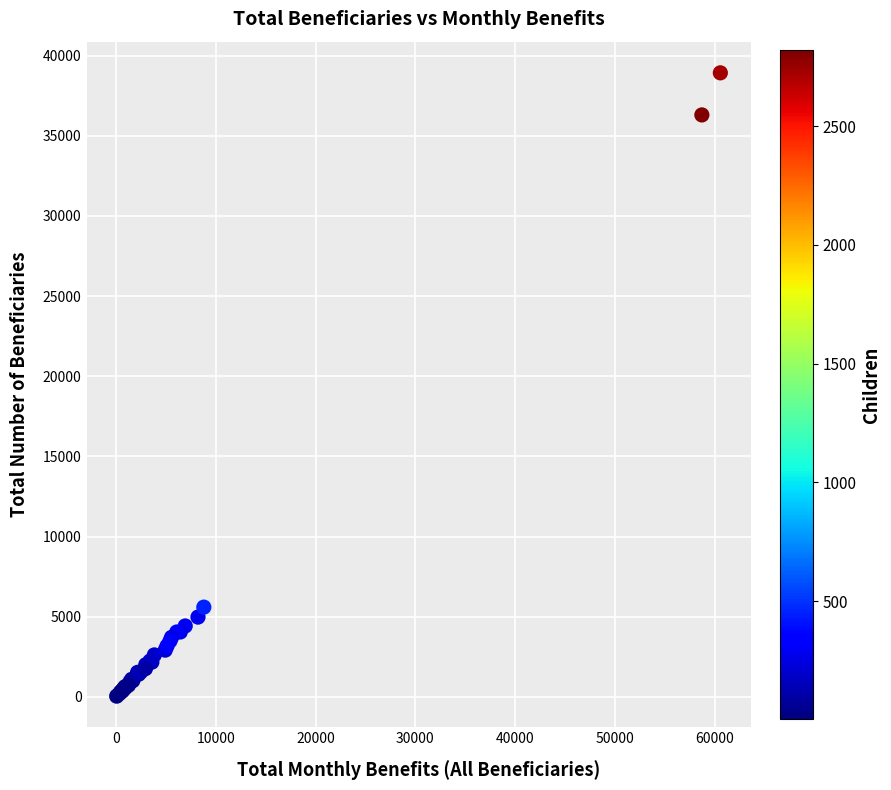

What Y value in the scatter plot is closest to 19482?

5595